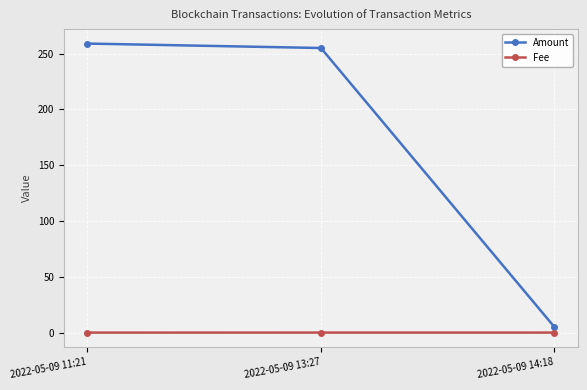

What is the sum of all Amount values?

519.1